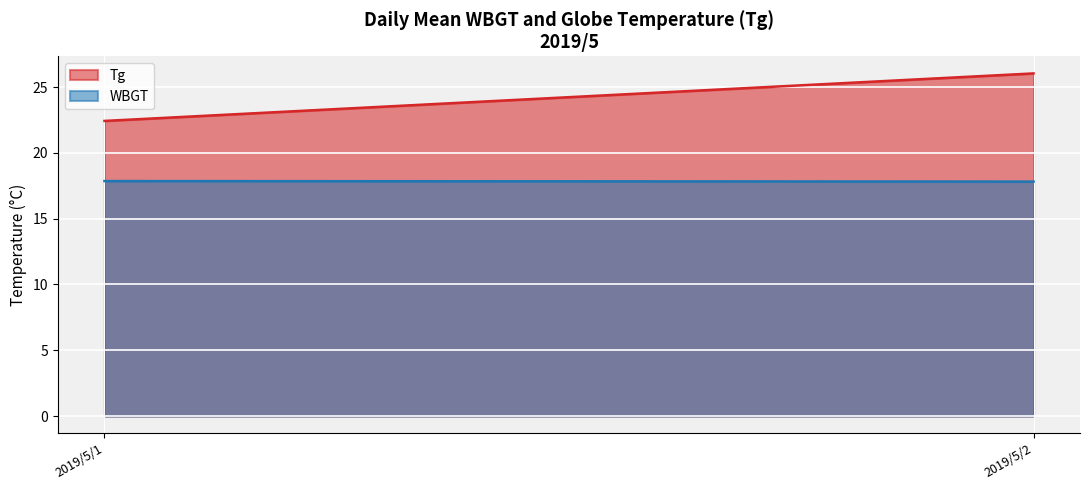

The Tg series shows 42.9 at 2019/5/2. True or false?

False